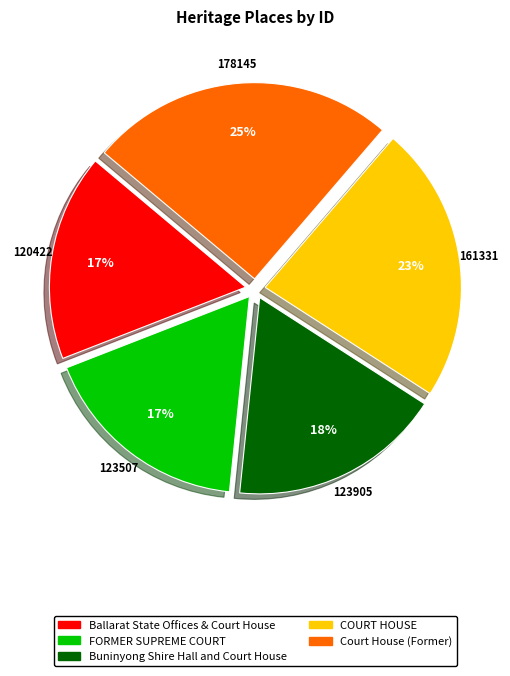

Is it true that Buninyong Shire Hall and Court House is 18% of the pie?

True